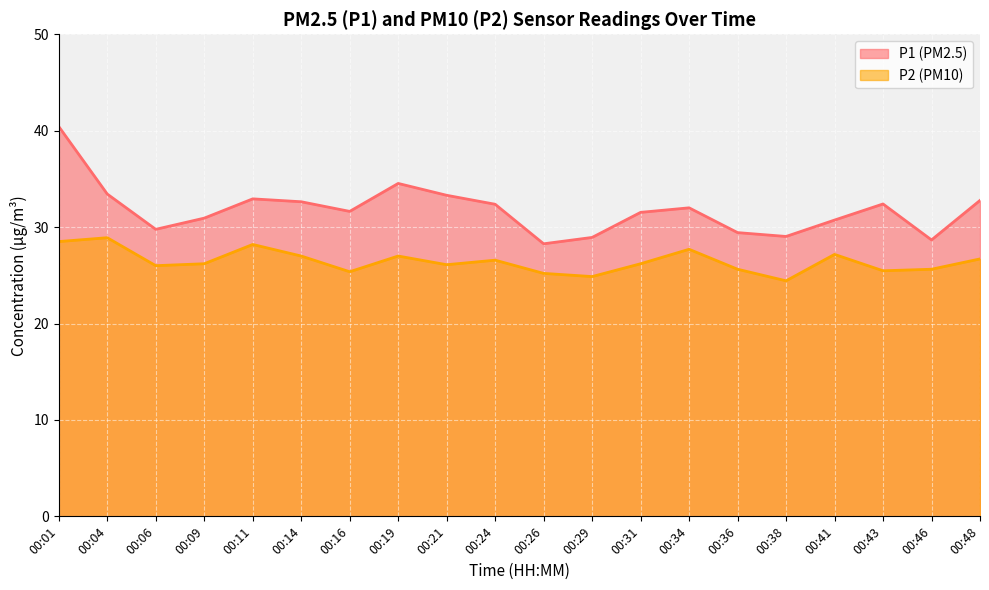

Which series has the widest spread of values?

P1 (PM2.5)